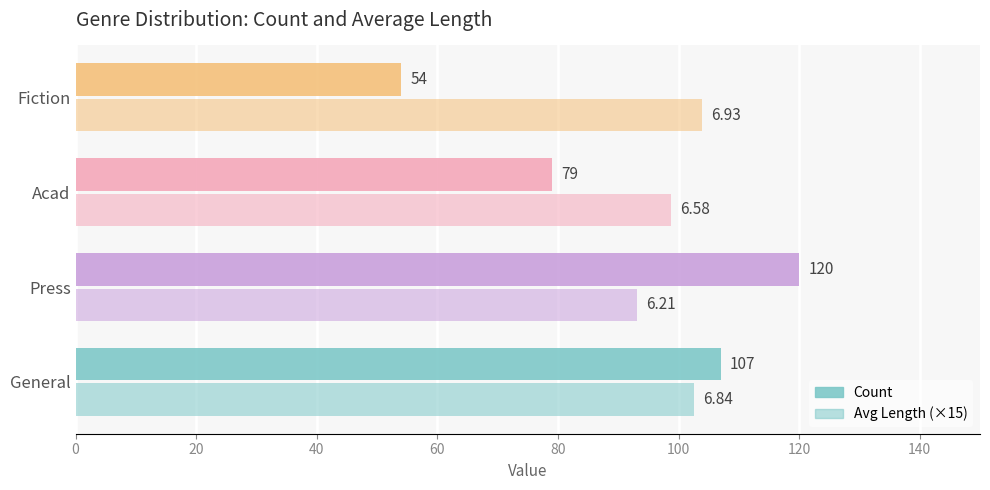

Count the number of categories in the chart.

4